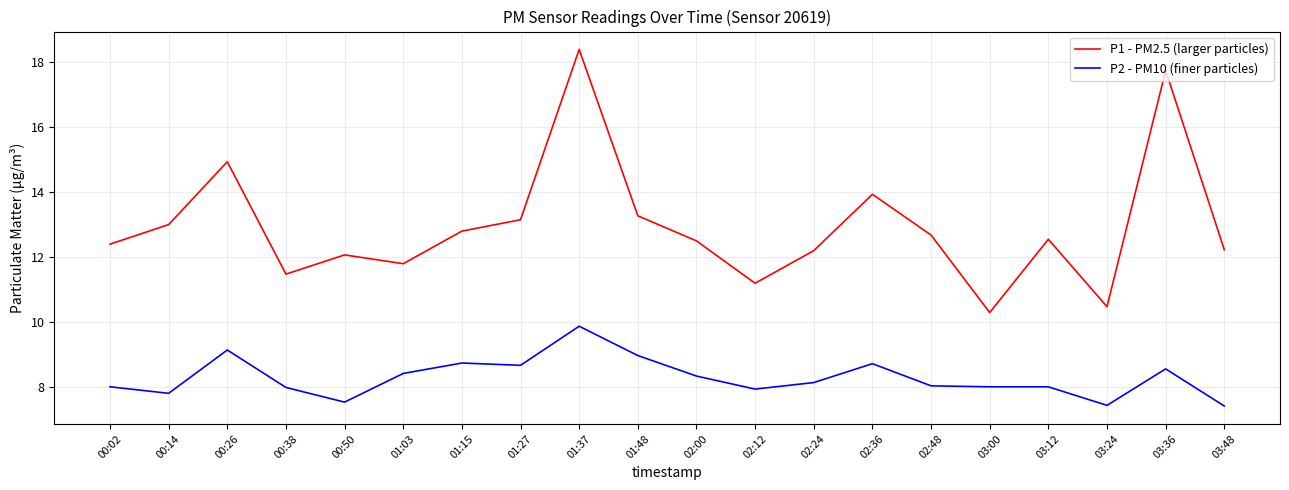

What are all the series names shown in the legend?

P1 - PM2.5 (larger particles), P2 - PM10 (finer particles)